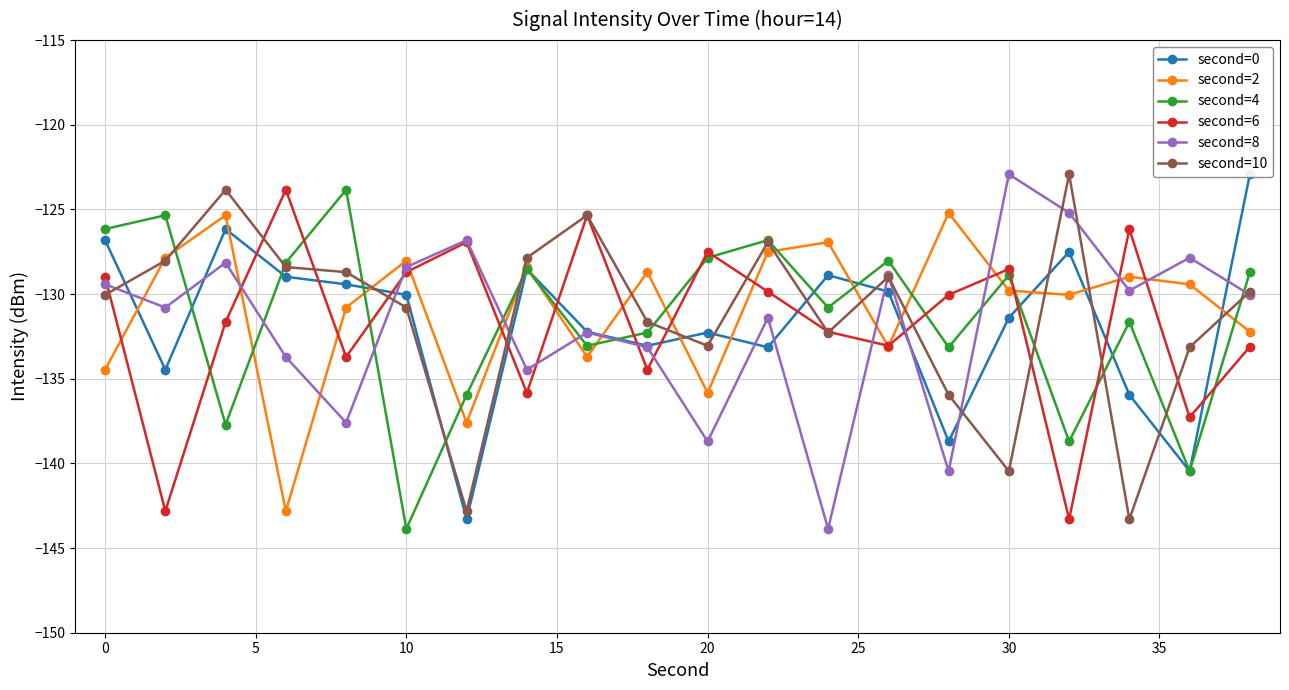

At which label does second=8 reach its peak?

30